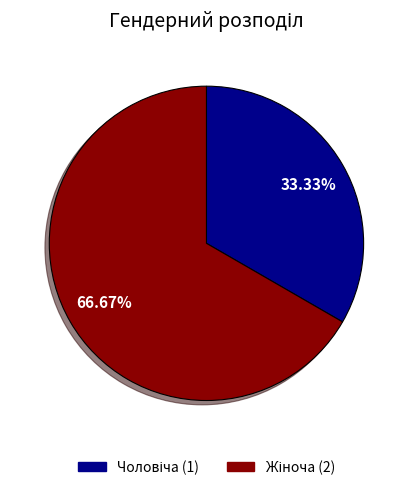

Does any single category account for the majority?

Yes